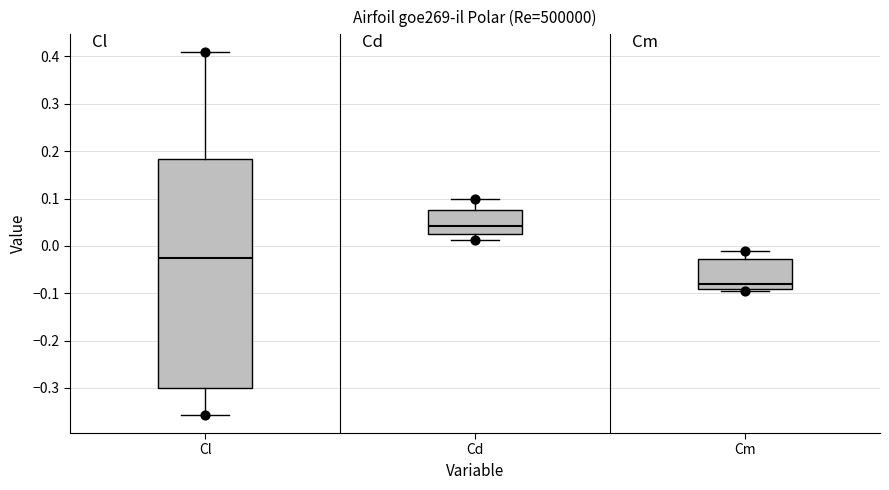

Reading left to right, transcribe this box plot: for each box, give where its median line is, the range the box spans, and where its two whiskers end, as read against the y-axis. The values are not printed on the chart, so give them approximately, as read against the axis.

Cl: median -0.02, box -0.30 to 0.18, whiskers -0.36 to 0.41
Cd: median 0.04, box 0.03 to 0.08, whiskers 0.01 to 0.10
Cm: median -0.08, box -0.09 to -0.03, whiskers -0.09 (just below the box's lower edge) to -0.01